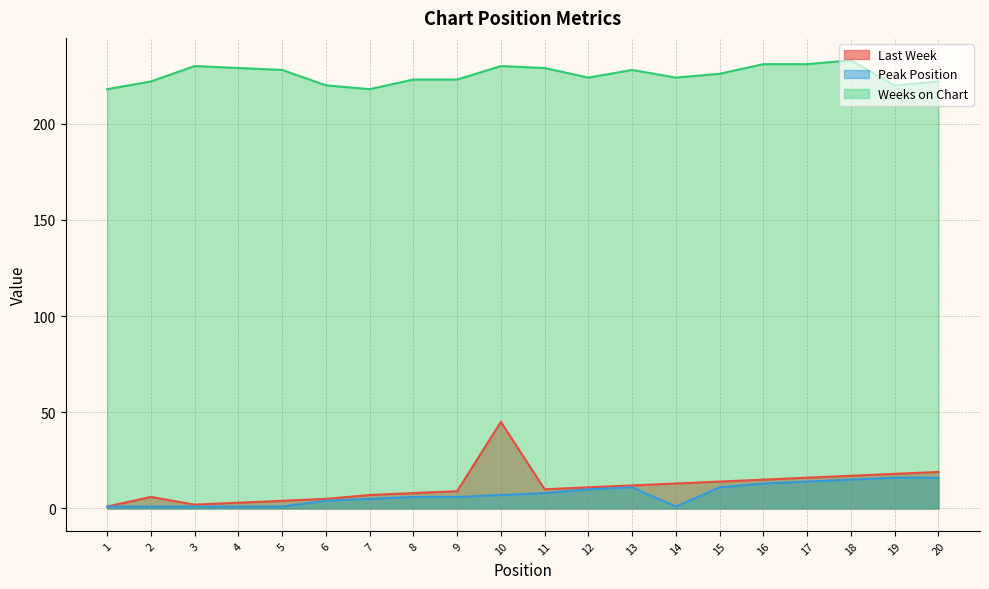

Is the value of Peak Position at 5 greater than the value of Weeks on Chart at 18?

No